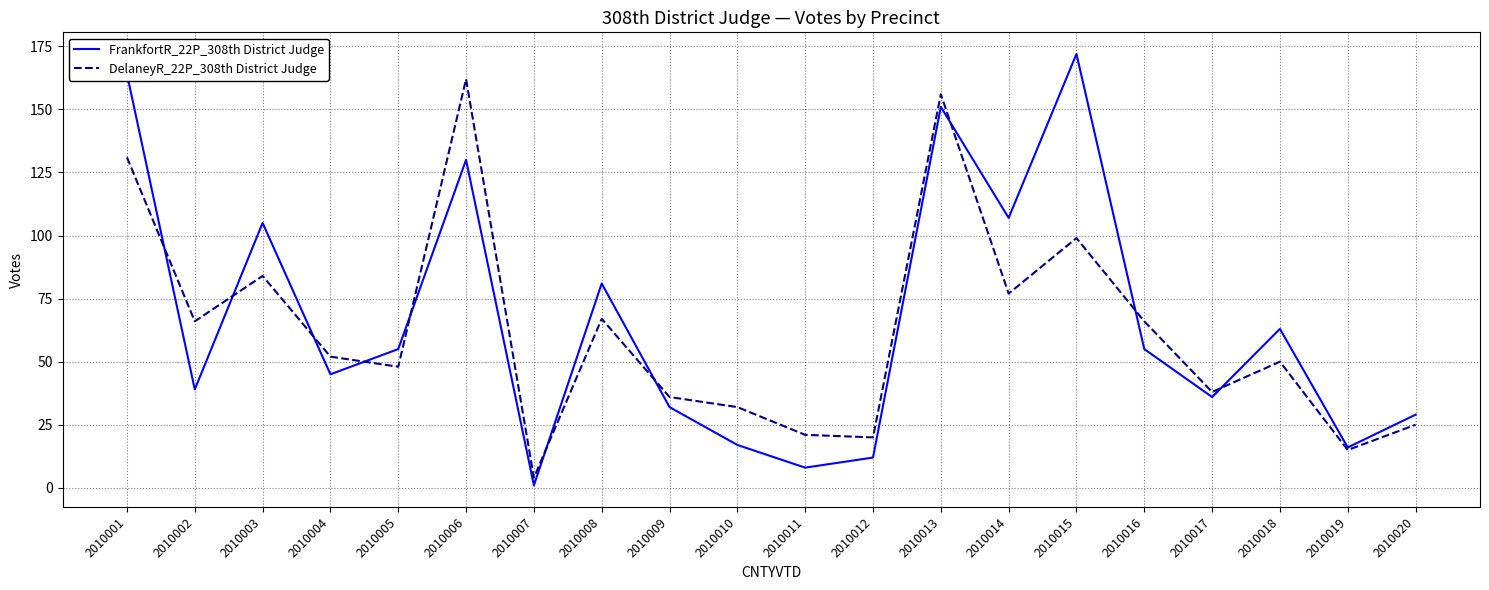

How many interior local valleys does the DelaneyR_22P_308th District Judge series have?

7